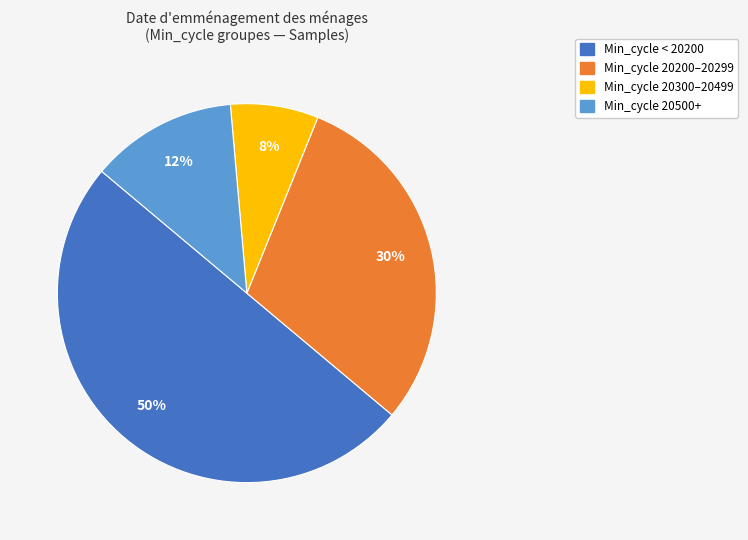

Does Min_cycle 20300–20499 represent more than half of the total?

No